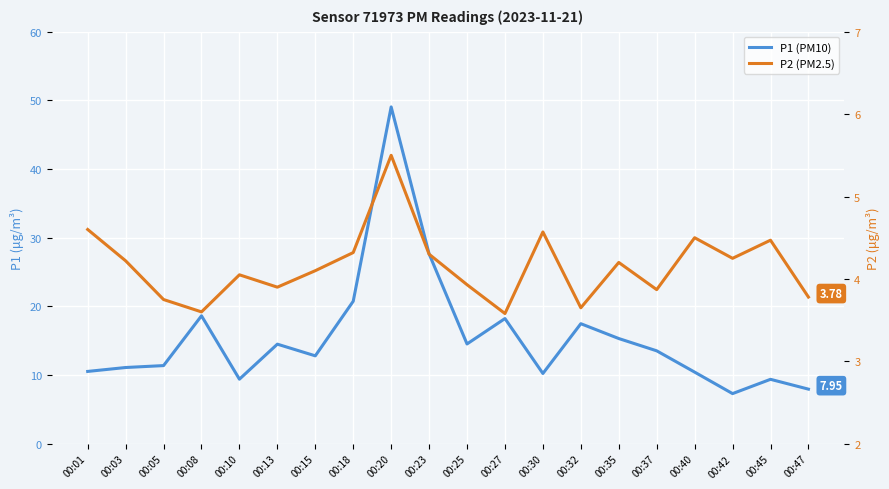

What is the value of the P2 (PM2.5) point at the 19th from the left?

4.5